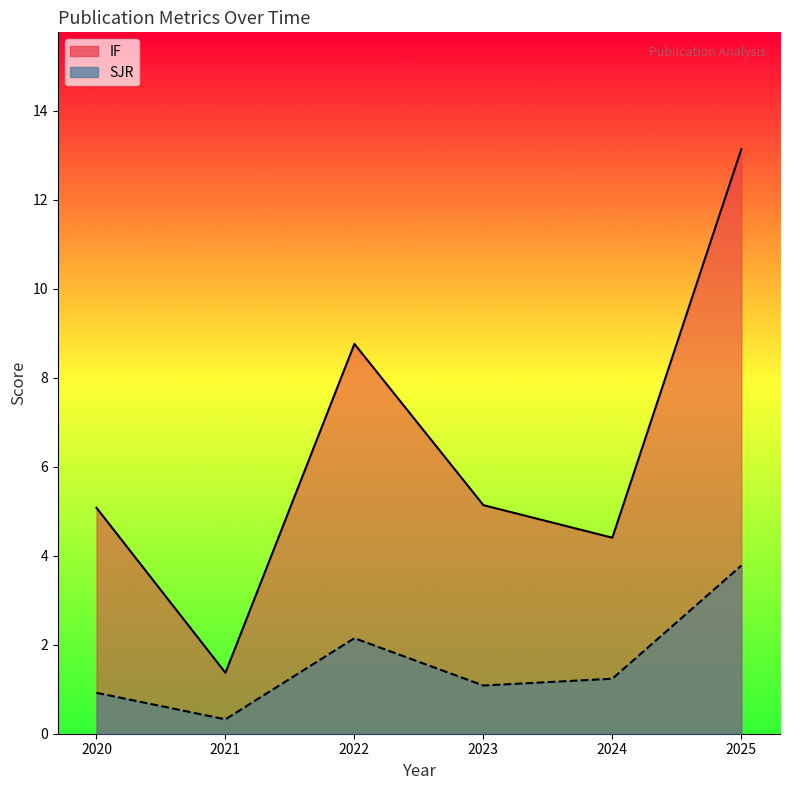

Which category has the lowest value in the SJR series?

2021